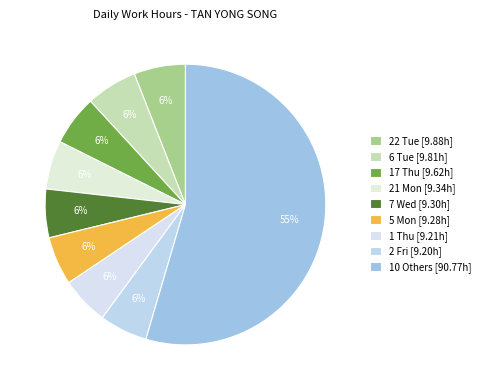

How many segments does this pie chart have?

9